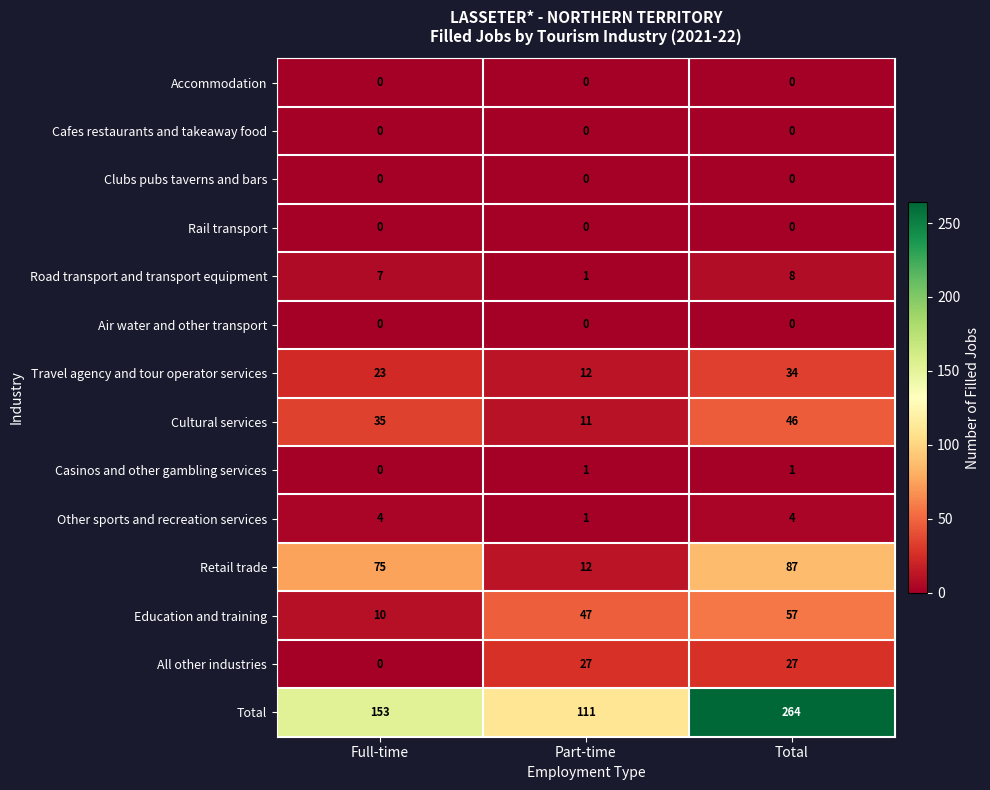

What is the difference between the Travel agency and tour operator services values at Total and Full-time?

11